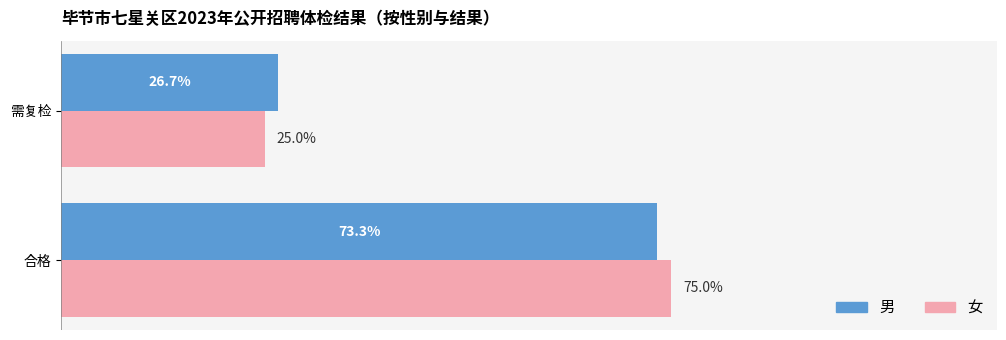

What are all the series names shown in the legend?

男, 女